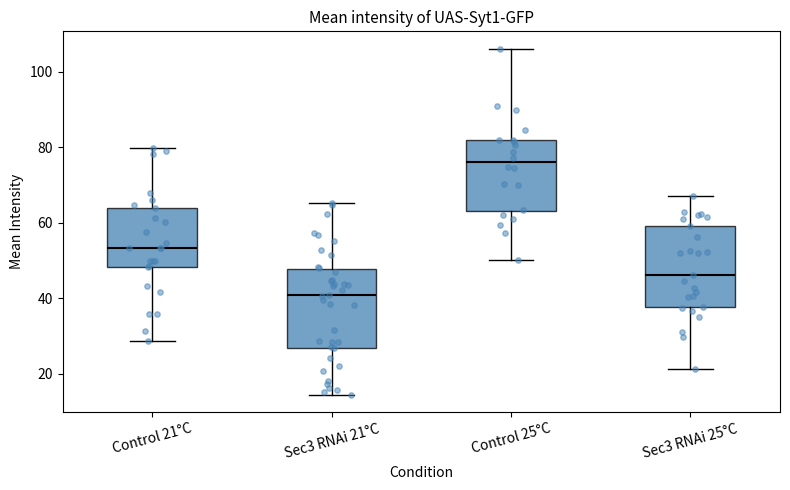

Reading left to right, transcribe this box plot: for each box, give where its median line is, the range the box spans, and where its two whiskers end, as read against the y-axis. The values are not printed on the chart, so give them approximately, as read against the axis.

Control 21°C: median 54, box 48 to 64, whiskers 28 to 80
Sec3 RNAi 21°C: median 40, box 26 to 48, whiskers 14 to 66
Control 25°C: median 76, box 64 to 82, whiskers 50 to 106
Sec3 RNAi 25°C: median 46, box 38 to 60, whiskers 22 to 68